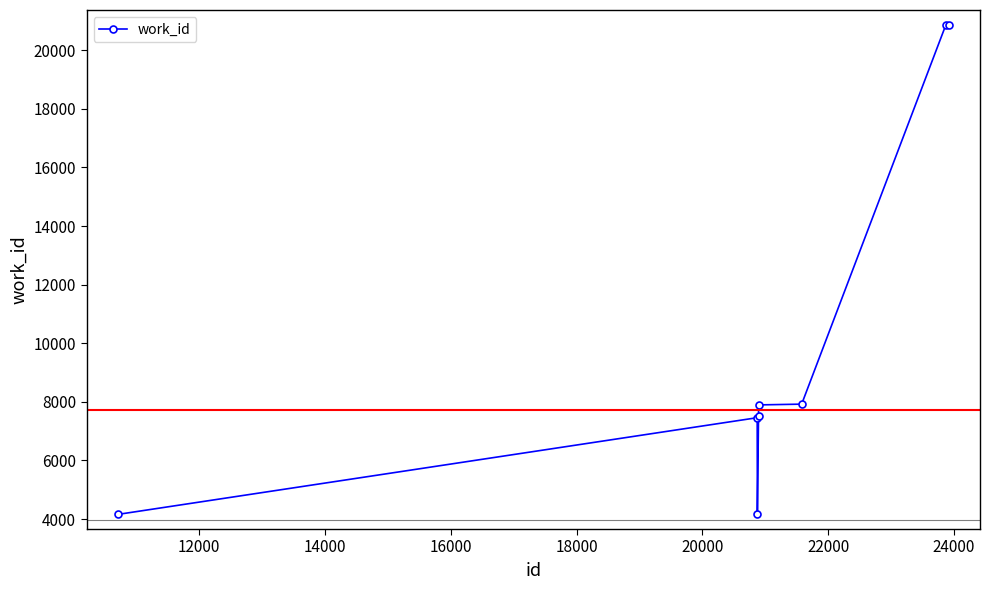

What is the minimum value shown in the chart?

4159